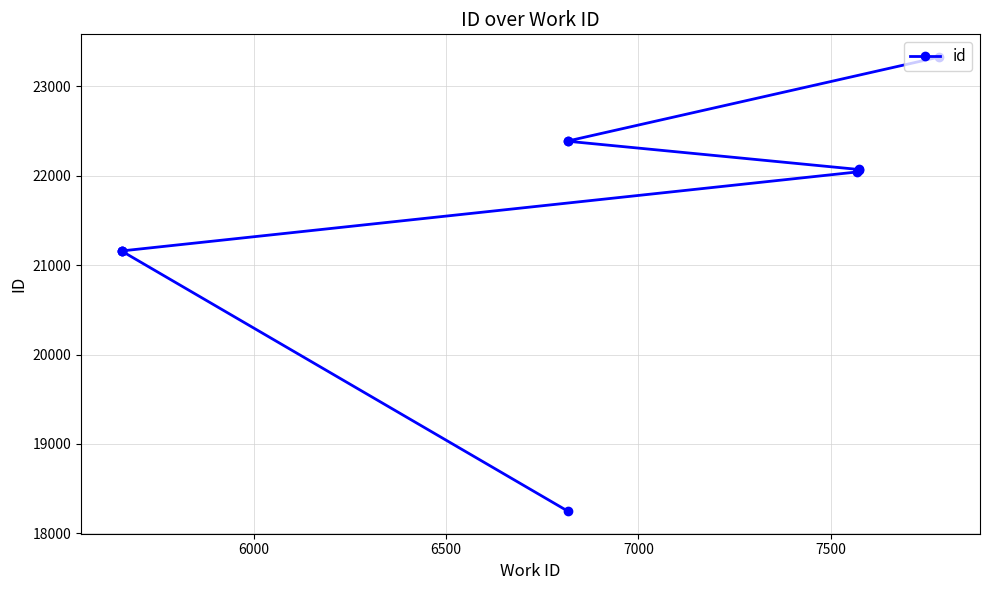

What is the average value?

21600